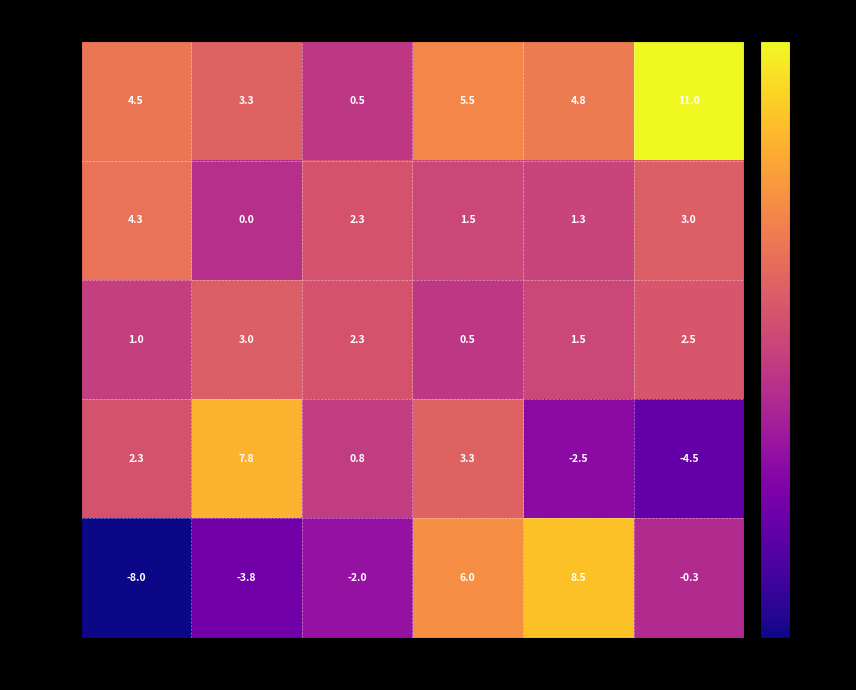

How many categories are shown in the chart?

6